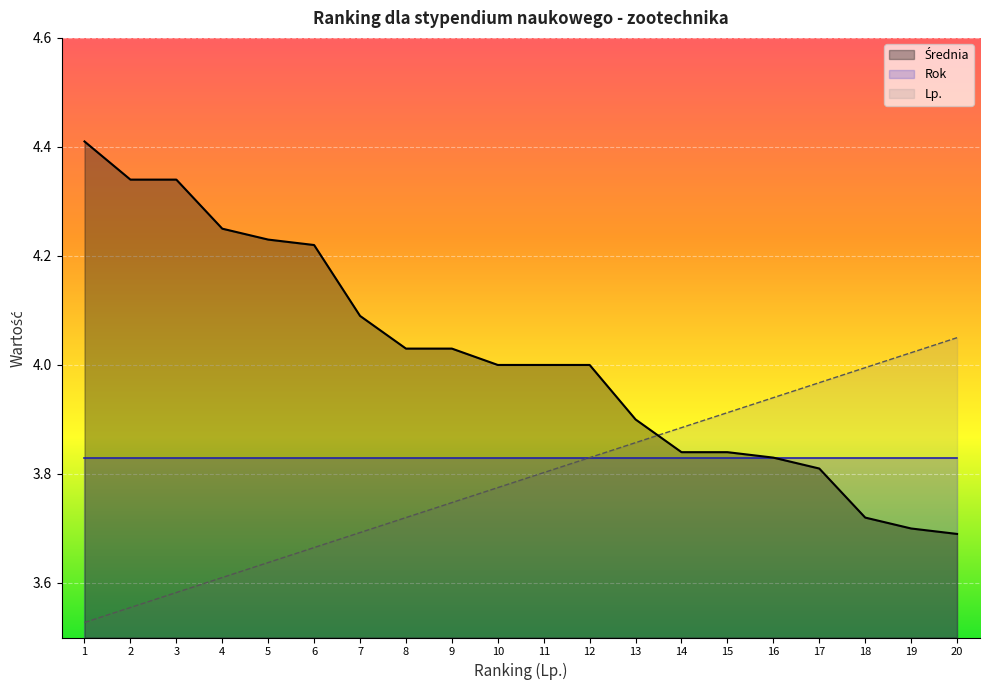

After their last crossing, which series has the higher values: Średnia or Lp?

Lp